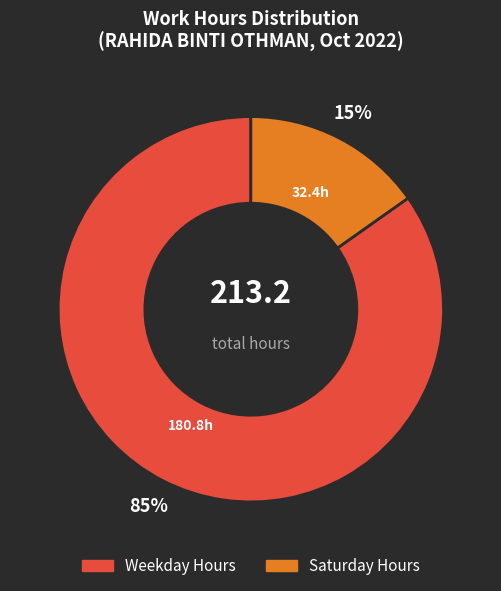

To the nearest percent, what is the average slice percentage?

50%